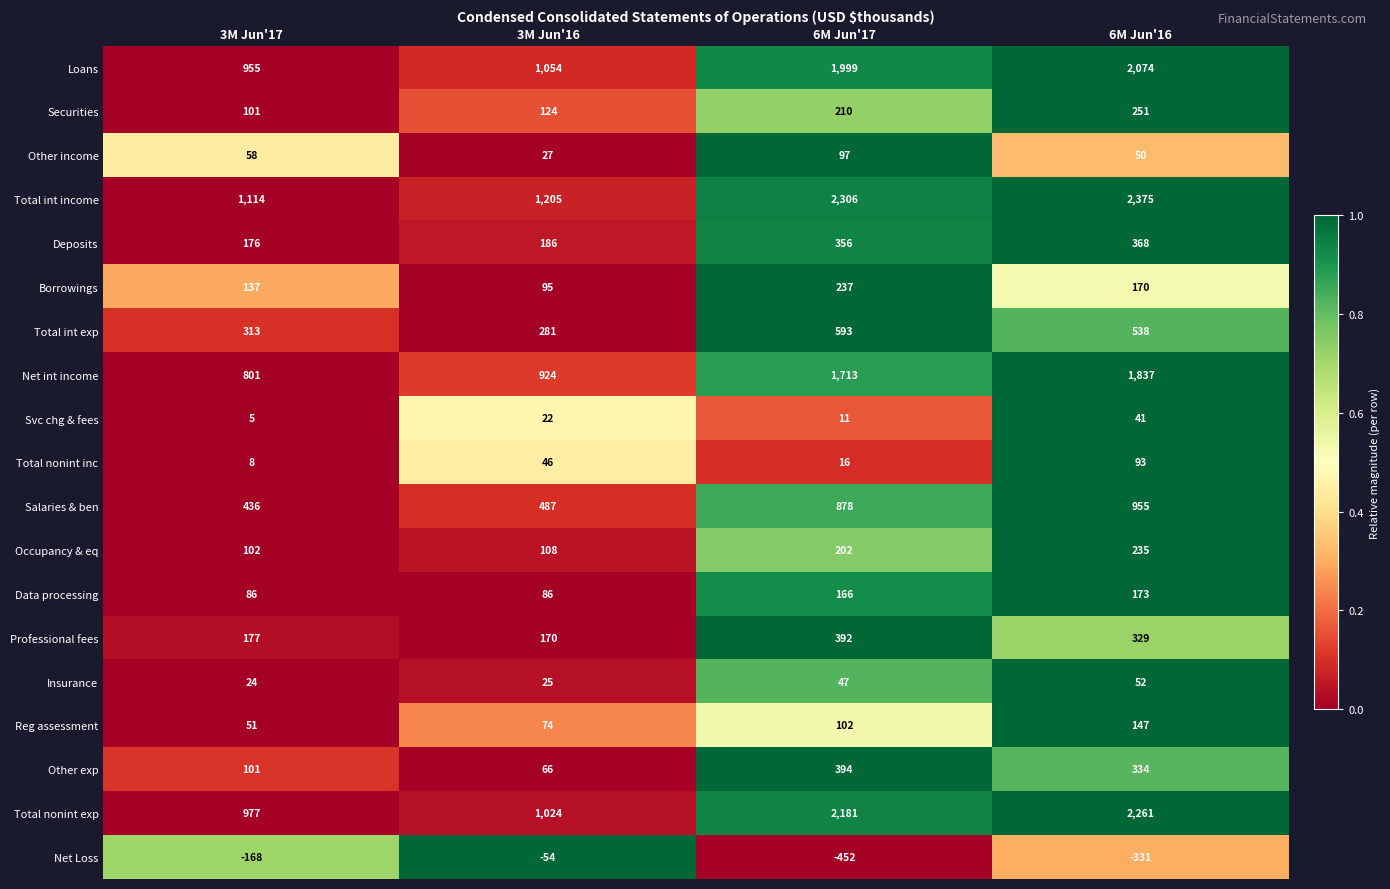

Which series has the largest range (max minus min)?

Total nonint exp